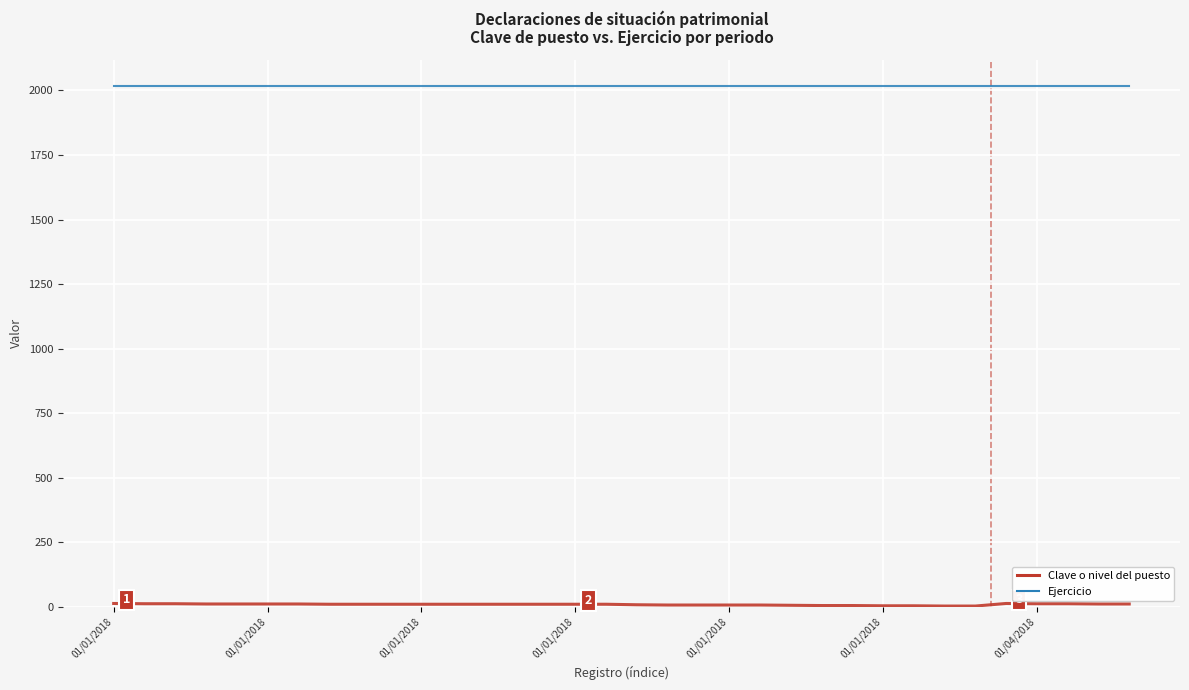

How many lines are shown in the chart?

2